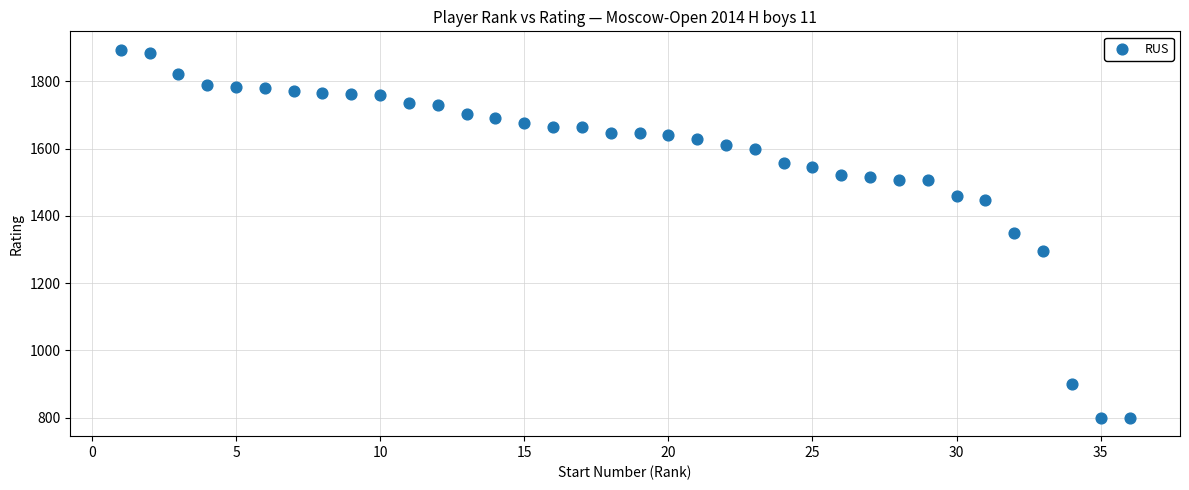

What is the range of X values (max minus min)?

35